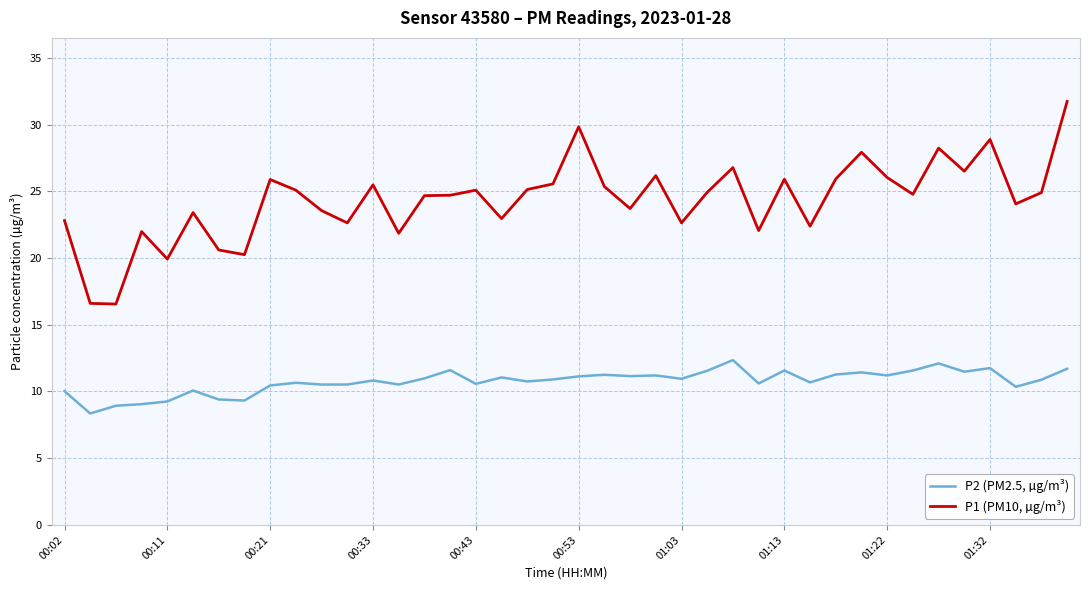

List the series in order of their peak value, highest first.

P1 (PM10, µg/m³), P2 (PM2.5, µg/m³)